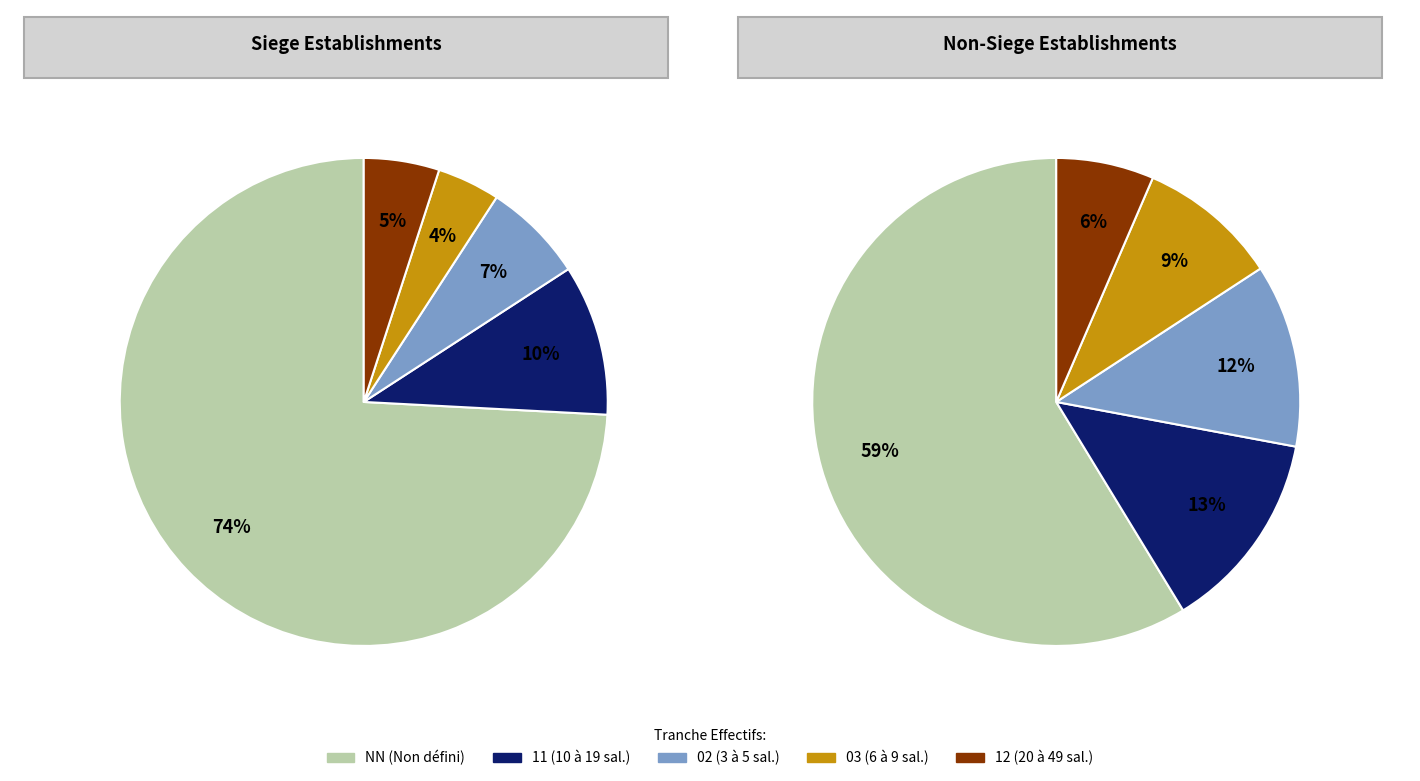

What is the largest slice in the pie chart?

NN